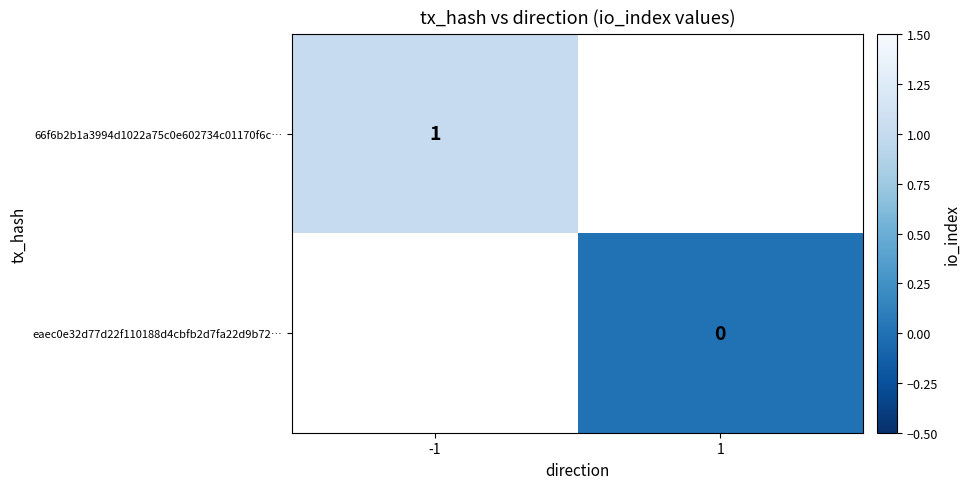

Is the value of 66f6b2b1a3994d1022a75c0e602734c01170f6c… at -1 greater than the value of eaec0e32d77d22f110188d4cbfb2d7fa22d9b72… at 1?

Yes